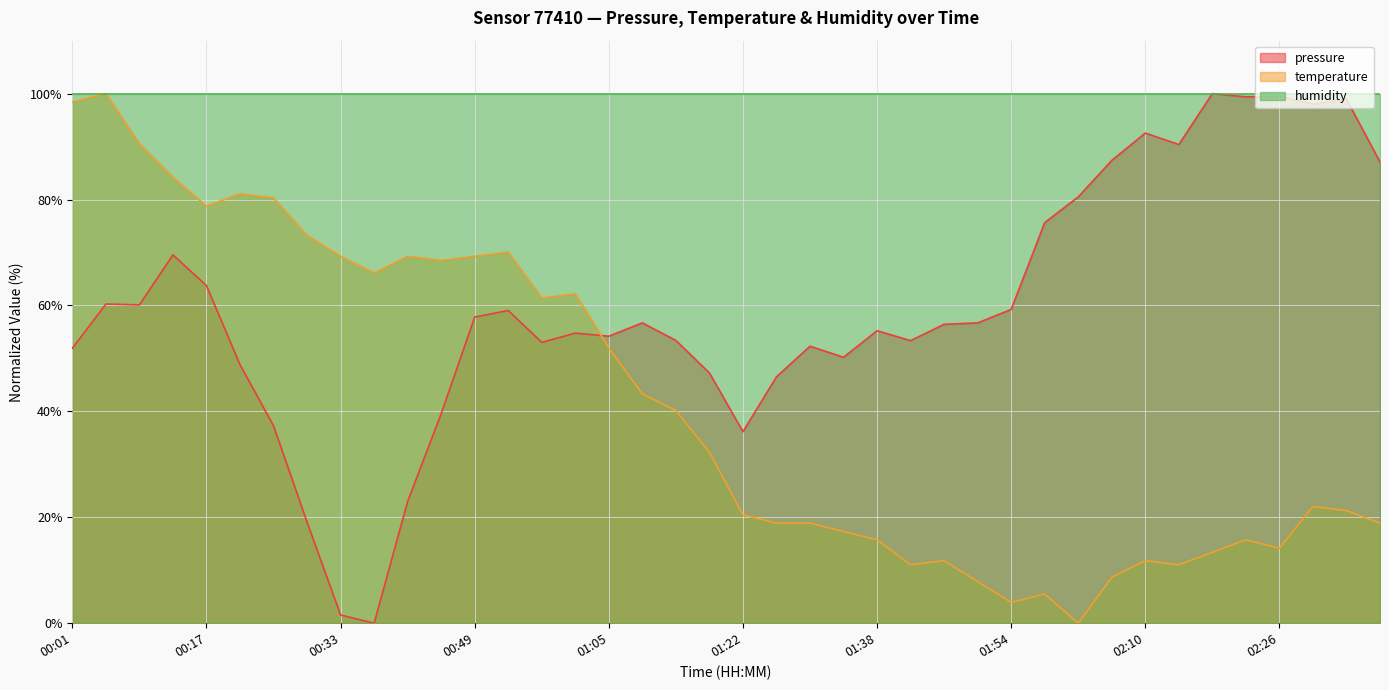

In temperature, how many points are lower than both neighbors (excluding endpoints)?

9